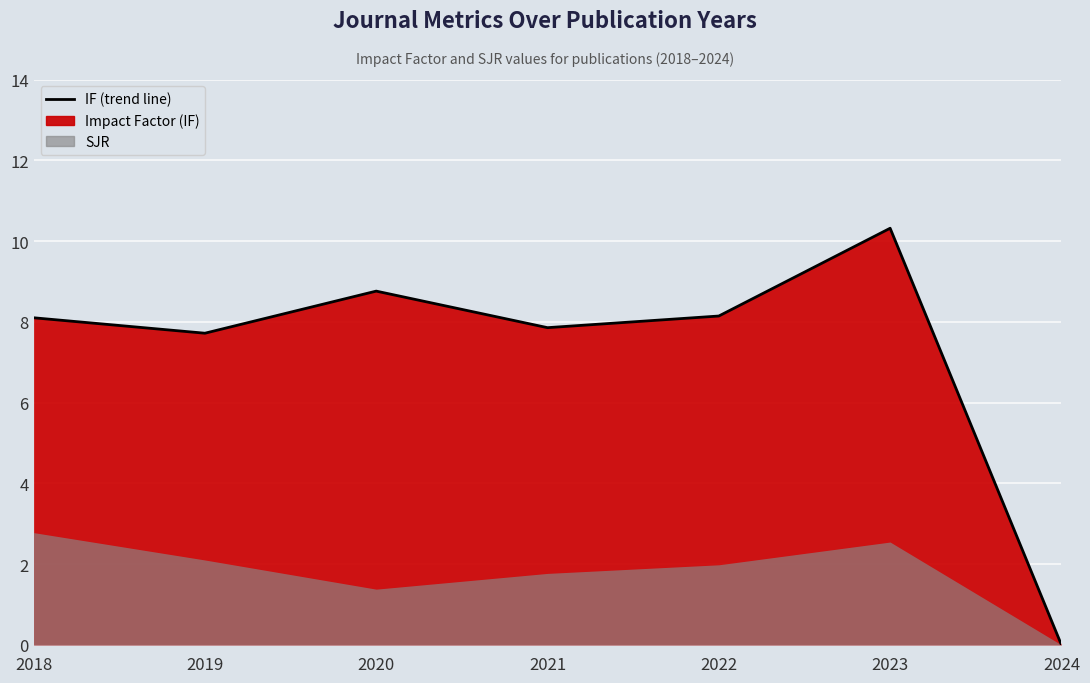

What is the ratio of the value at 2020 to the value at 2019?

1.1